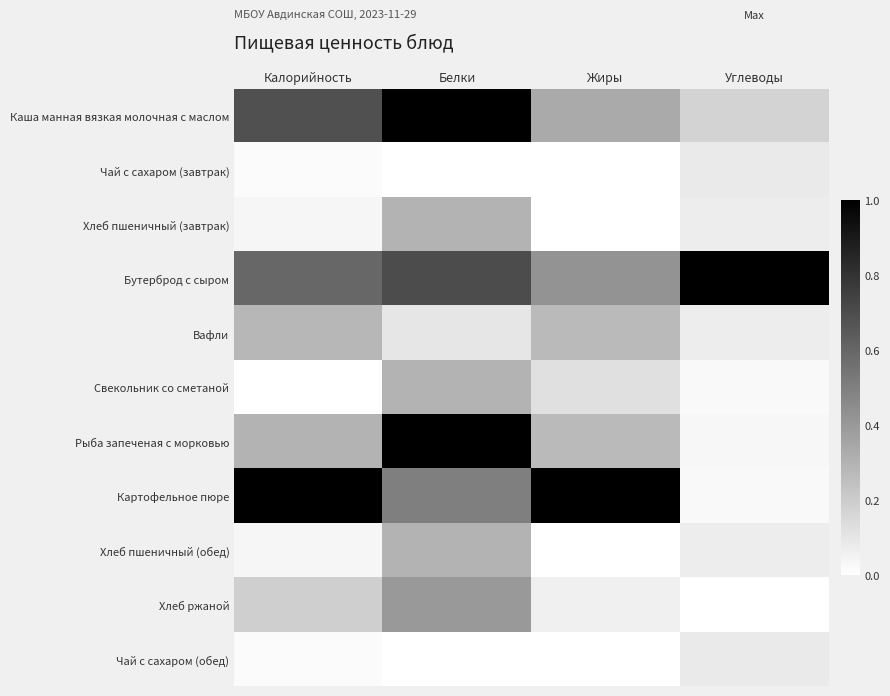

Rank the series by their maximum value, from highest to lowest.

Каша манная вязкая молочная с маслом, Бутерброд с сыром, Рыба запеченая с морковью, Картофельное пюре, Хлеб ржаной, Хлеб пшеничный (завтрак), Свекольник со сметаной, Хлеб пшеничный (обед), Вафли, Чай с сахаром (завтрак), Чай с сахаром (обед)